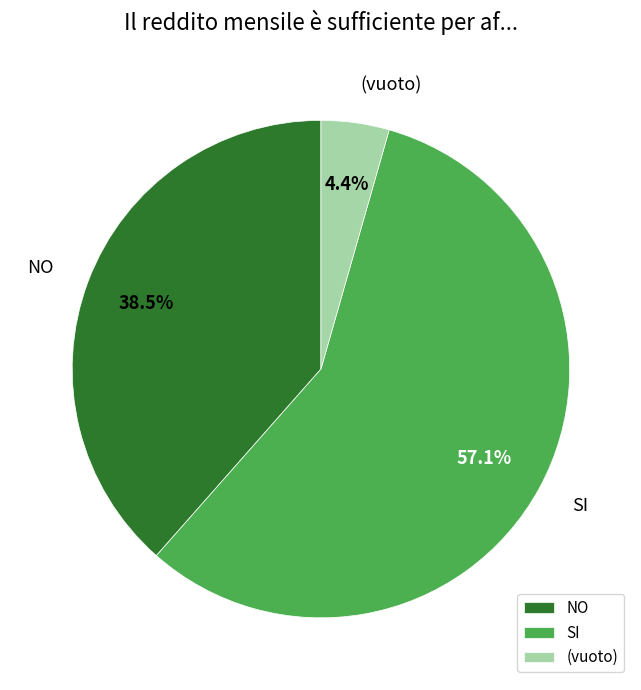

Approximately how many times larger is the value at SI compared to NO?

1.5